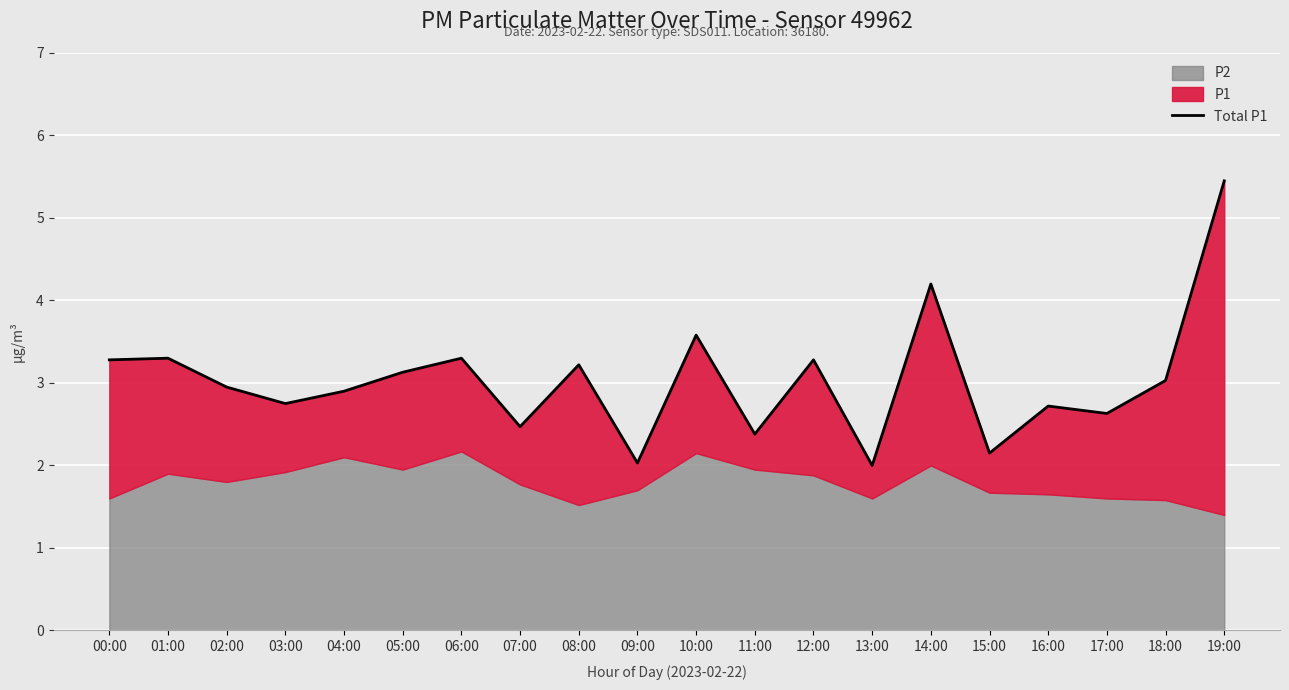

Which has a higher value, 03:00 or 17:00?

03:00